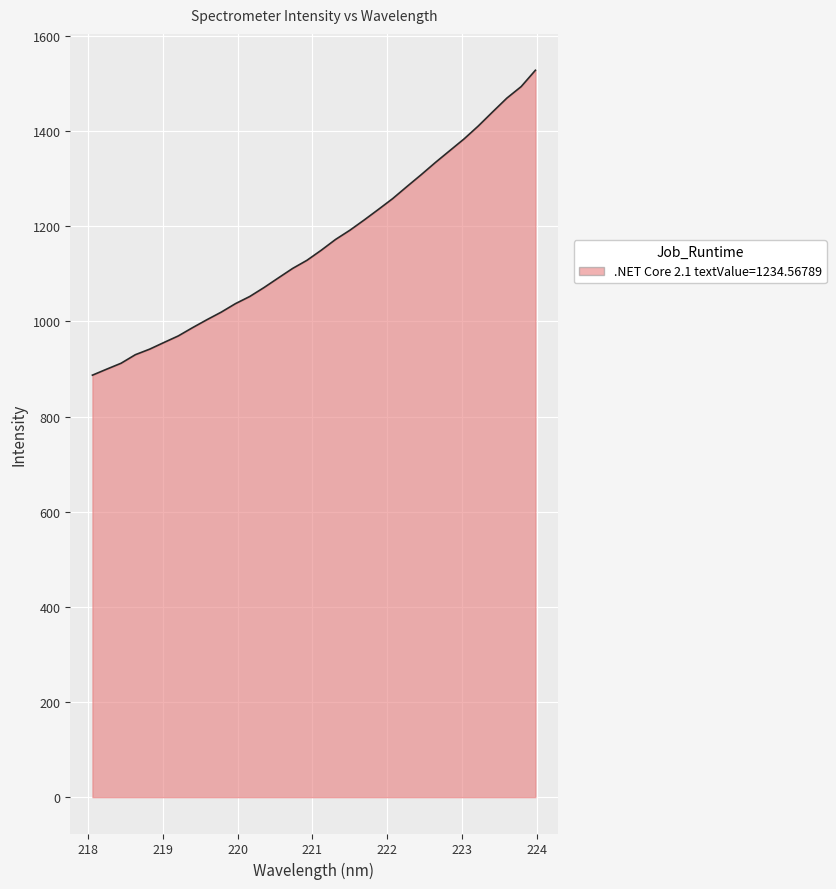

What is the minimum value shown in the chart?

887.0